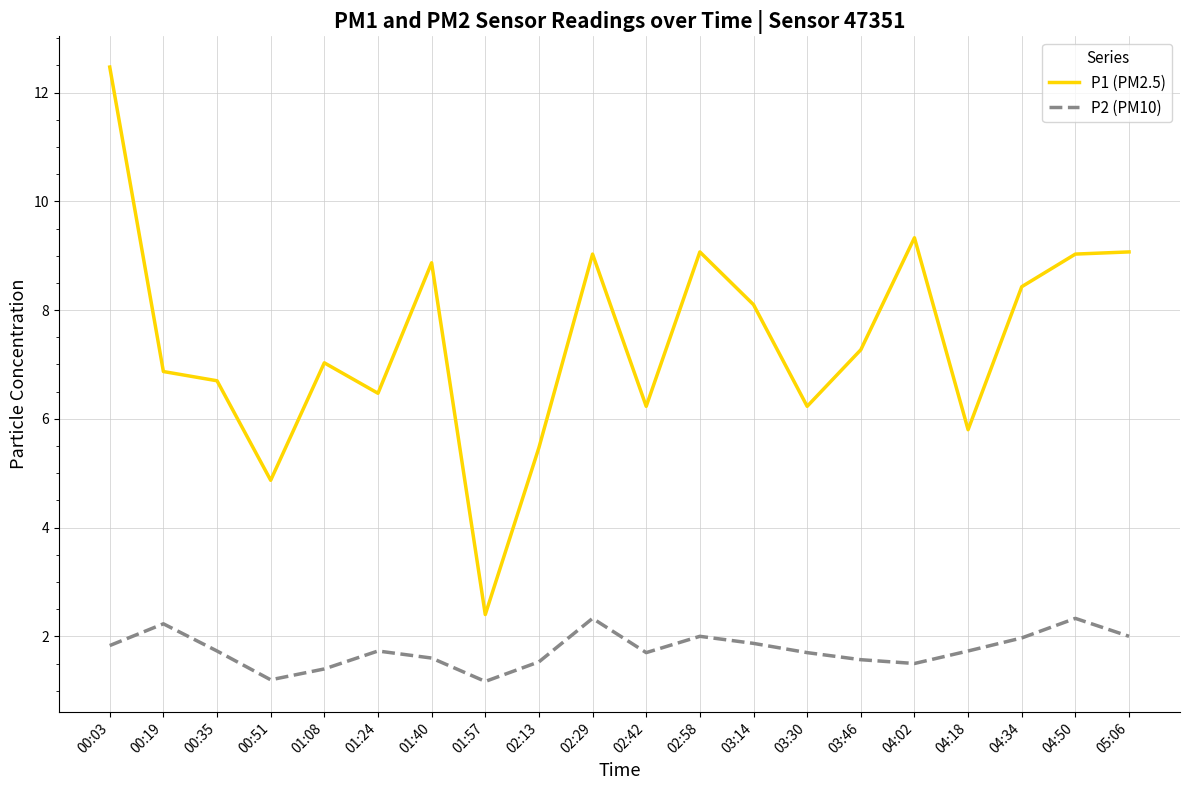

True or false: P2 (PM10) and P1 (PM2.5) cross at least once.

False